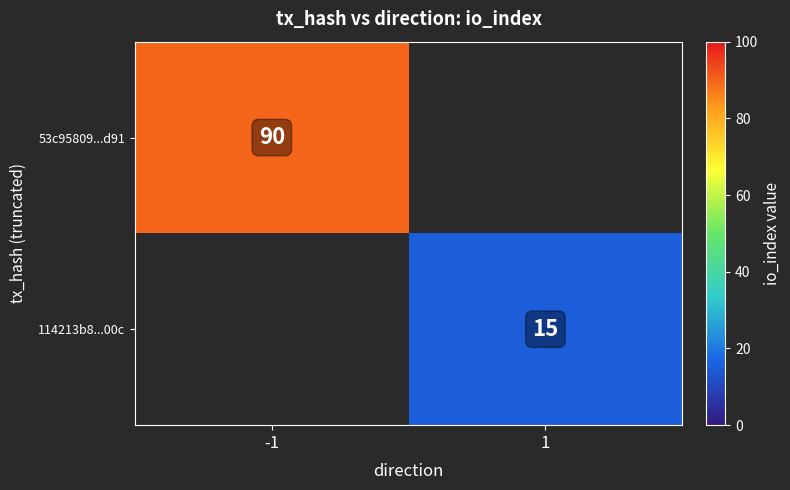

The value of 114213b8...00c at 1 is 22. True or false?

False